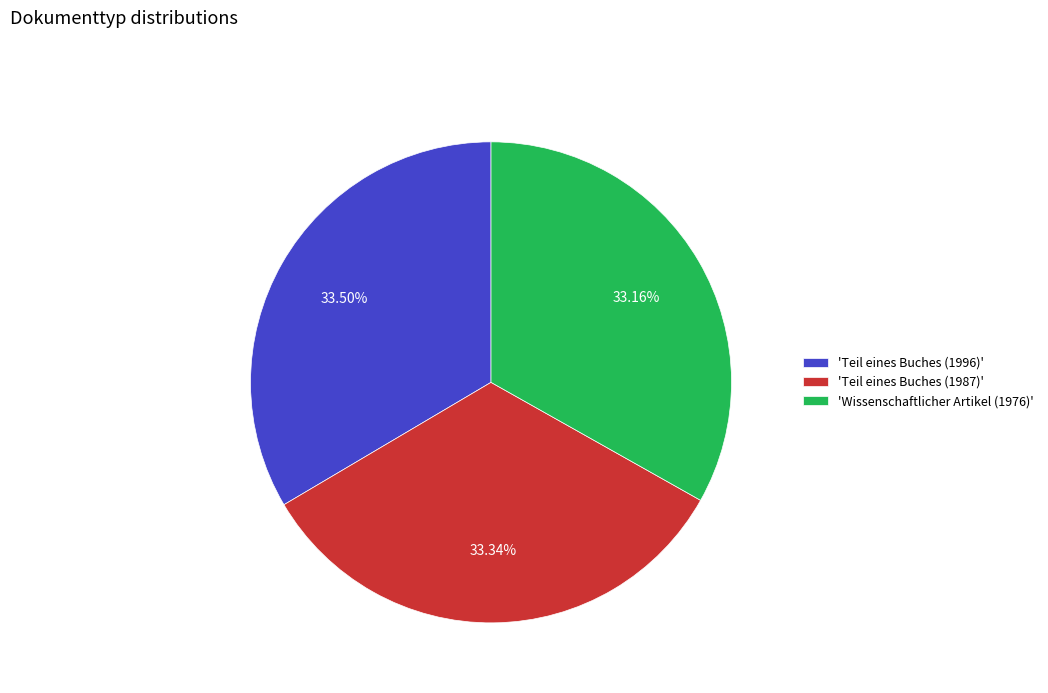

What is the ratio of the value at 'Wissenschaftlicher Artikel (1976)' to the value at 'Teil eines Buches (1996)'?

1.0